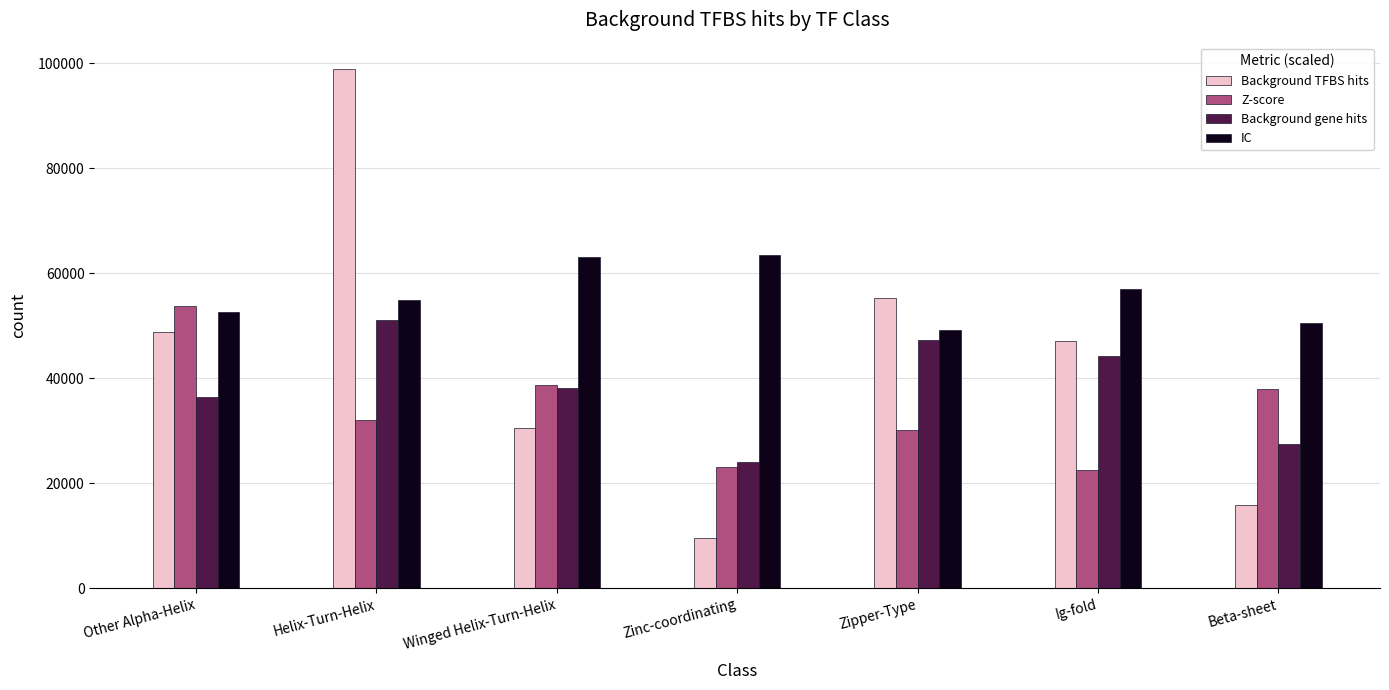

Count the number of data series in this chart.

4